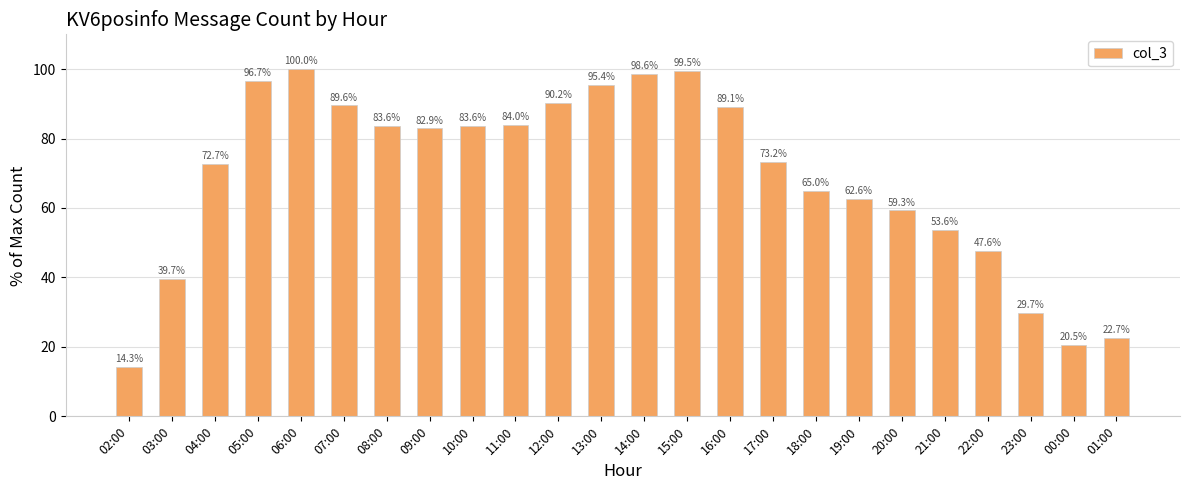

Reading left to right, list all the values displayed in this chart.

02:00=14.3	03:00=39.7	04:00=72.7	05:00=96.7	06:00=100.0	07:00=89.6	08:00=83.6	09:00=82.9	10:00=83.6	11:00=84.0	12:00=90.2	13:00=95.4	14:00=98.6	15:00=99.5	16:00=89.1	17:00=73.2	18:00=65.0	19:00=62.6	20:00=59.3	21:00=53.6	22:00=47.6	23:00=29.7	00:00=20.5	01:00=22.7